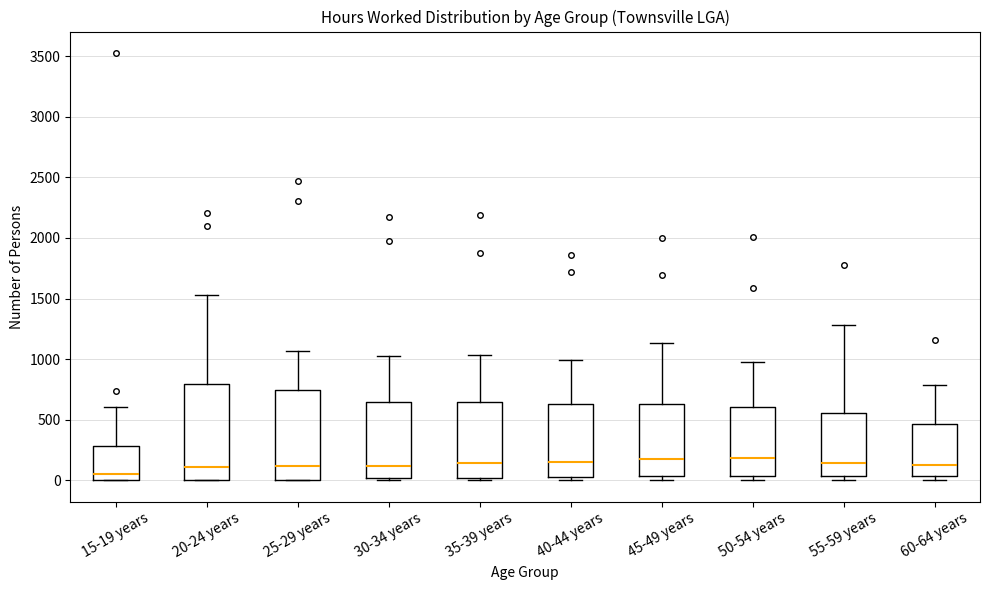

Reading left to right, transcribe this box plot: for each box, give where its median line is, the range the box spans, and where its two whiskers end, as read against the y-axis. The values are not printed on the chart, so give them approximately, as read against the axis.

15-19 years: median 50, box 0 to 300, whiskers 0 to 600
20-24 years: median 100, box 0 to 800, whiskers 0 to 1550
25-29 years: median 100, box 0 to 750, whiskers 0 to 1050
30-34 years: median 100, box 0 to 650, whiskers 0 (just below the box's lower edge) to 1000
35-39 years: median 150, box 0 to 650, whiskers 0 (just below the box's lower edge) to 1050
40-44 years: median 150, box 50 to 650, whiskers 0 to 1000
45-49 years: median 200, box 50 to 650, whiskers 0 to 1150
50-54 years: median 200, box 50 to 600, whiskers 0 to 1000
55-59 years: median 150, box 50 to 550, whiskers 0 to 1300
60-64 years: median 100, box 50 to 450, whiskers 0 to 800